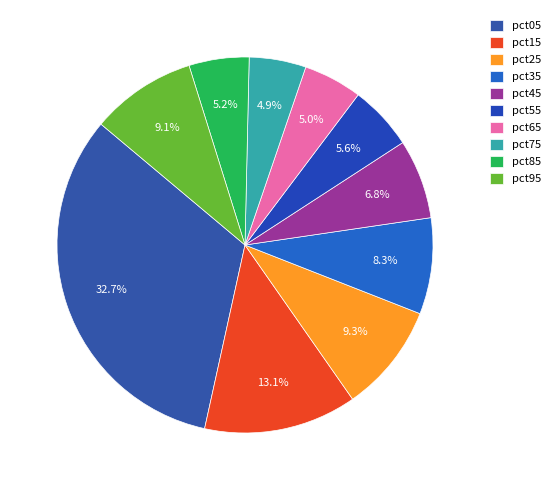

To the nearest percent, what is the difference between the pct55 and pct65 slice percentages?

1%